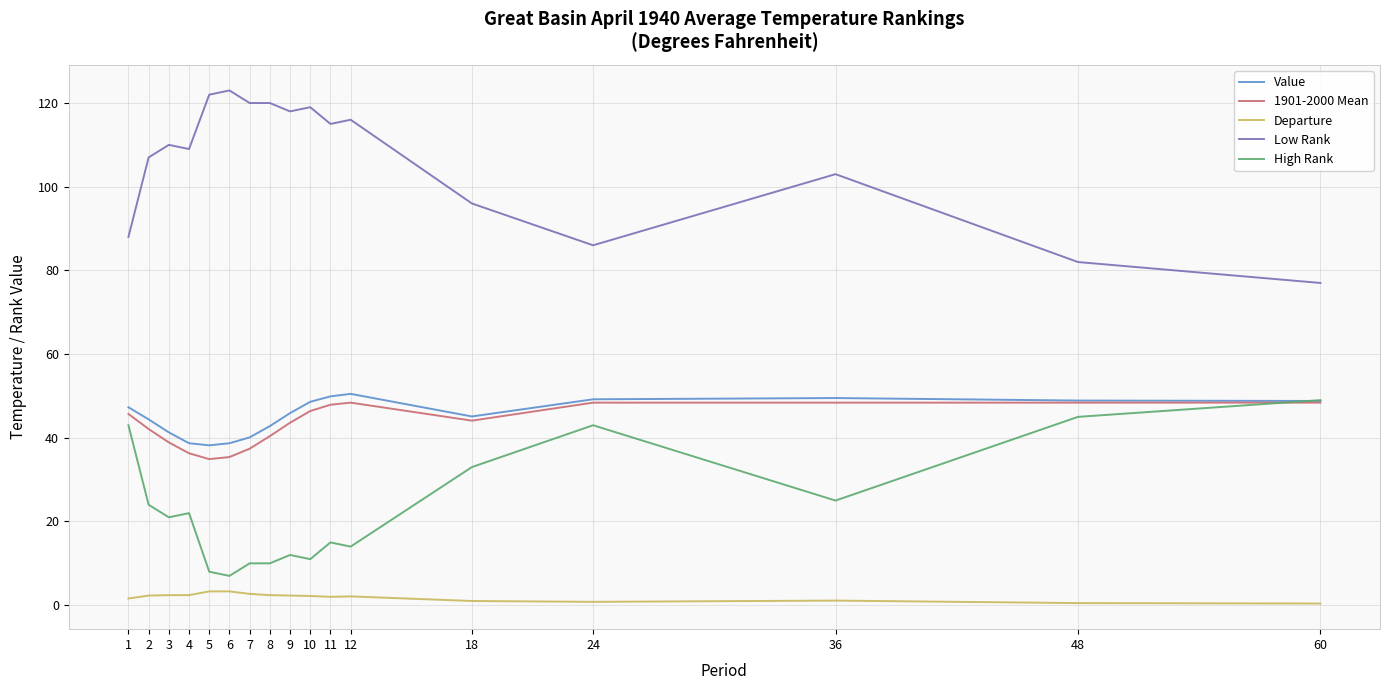

What is the average value of the Value series?

45.2